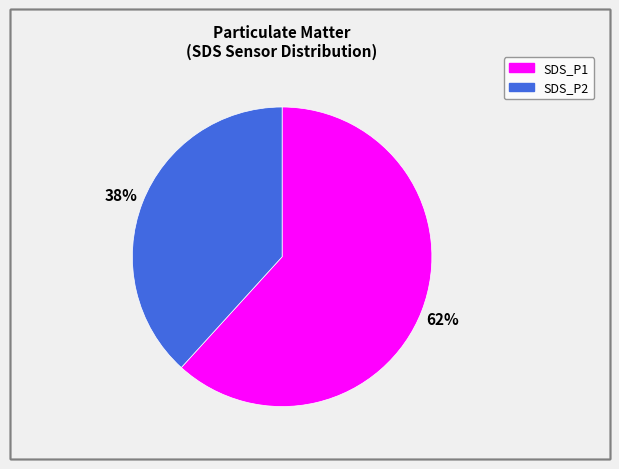

Approximately how many times larger is the value at SDS_P2 compared to SDS_P1?

0.6